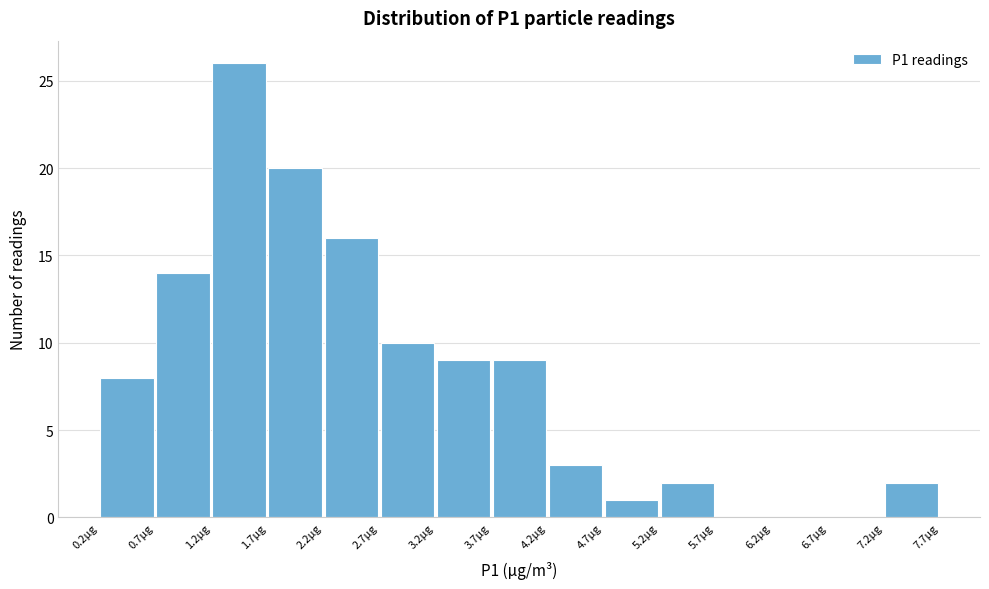

Which range on the x-axis has the tallest bar?

1.20 to 1.70